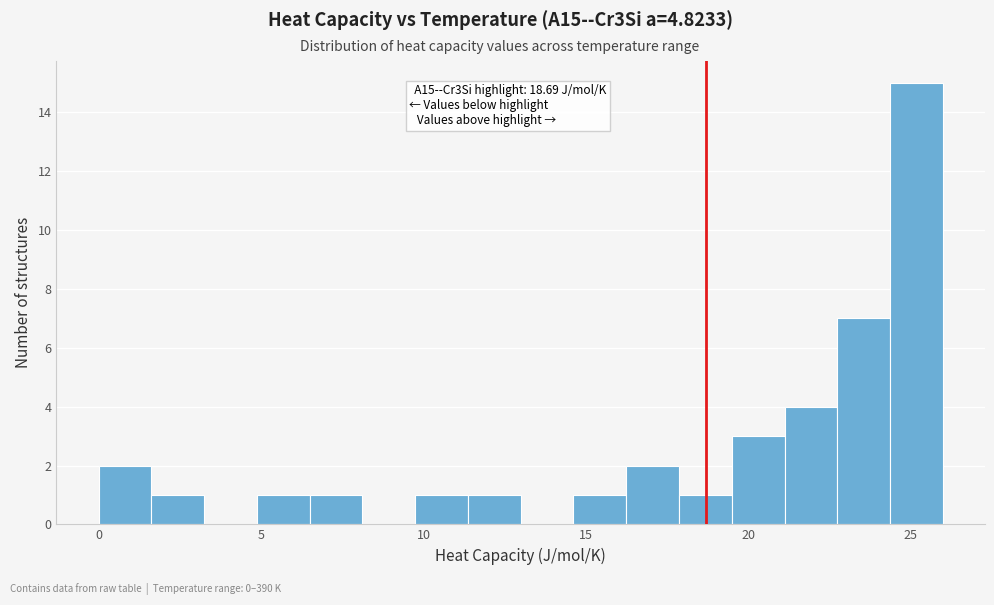

Read against the x-axis, roughly where is the centre of the tallest bar?

25.0